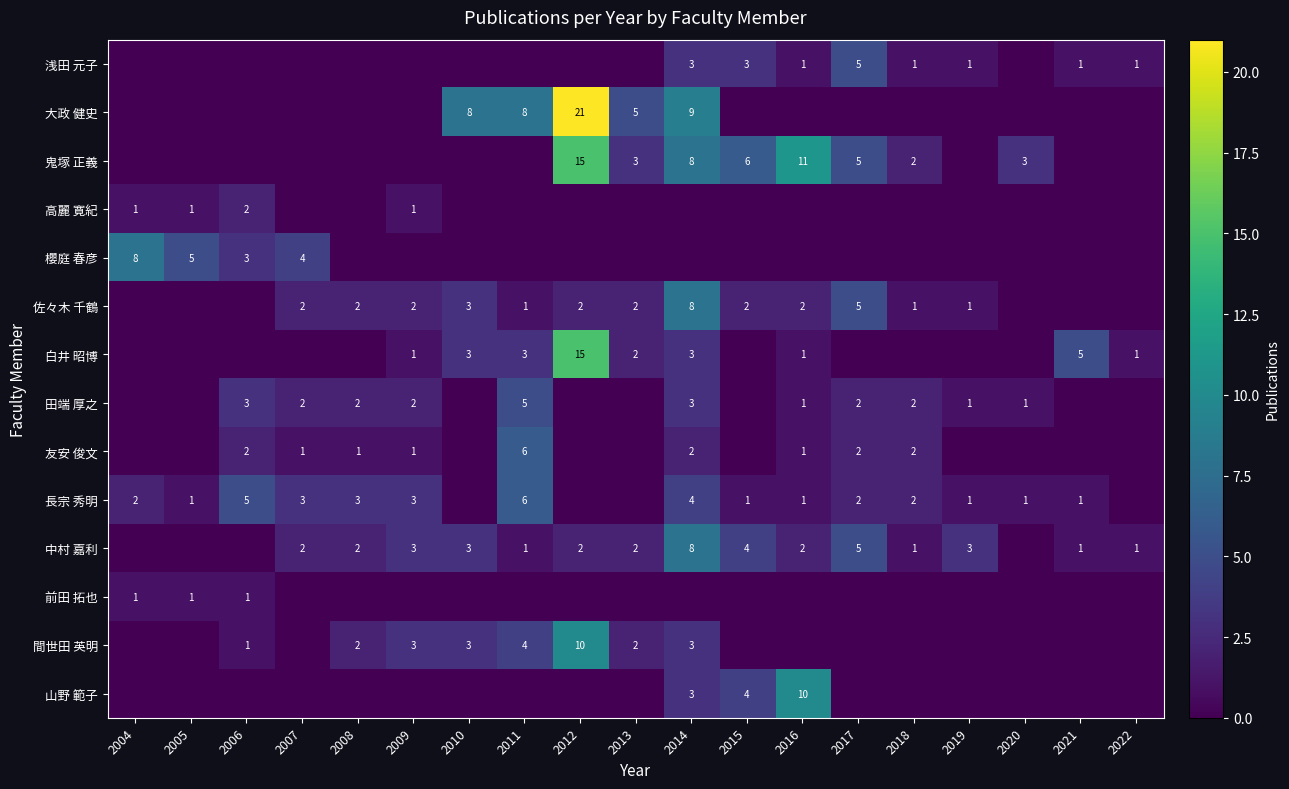

Is it true that 佐々木 千鶴 equals 1 at 2018?

True